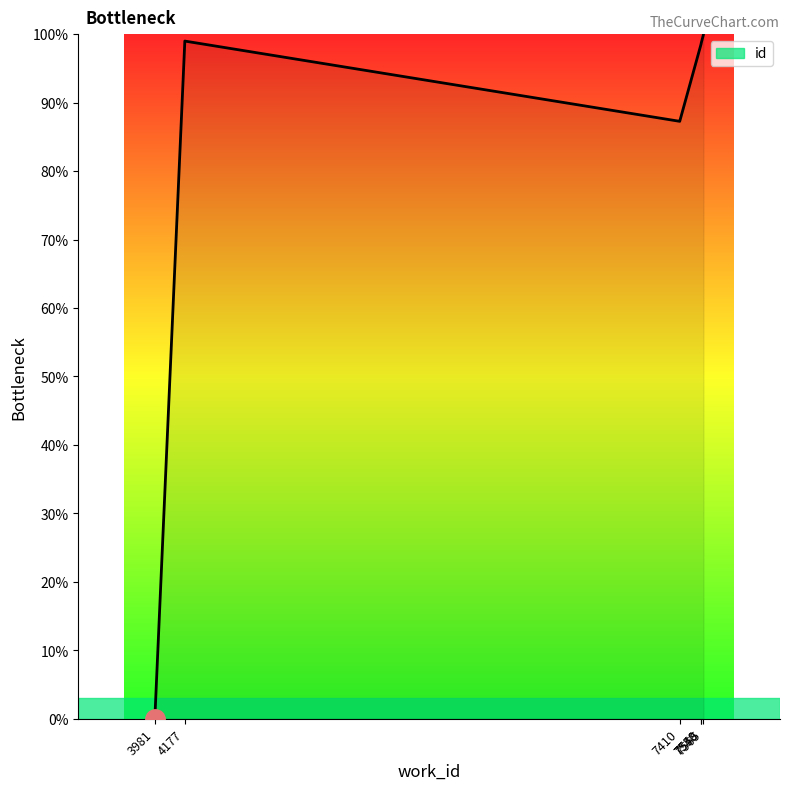

Does the chart have visible grid lines?

No